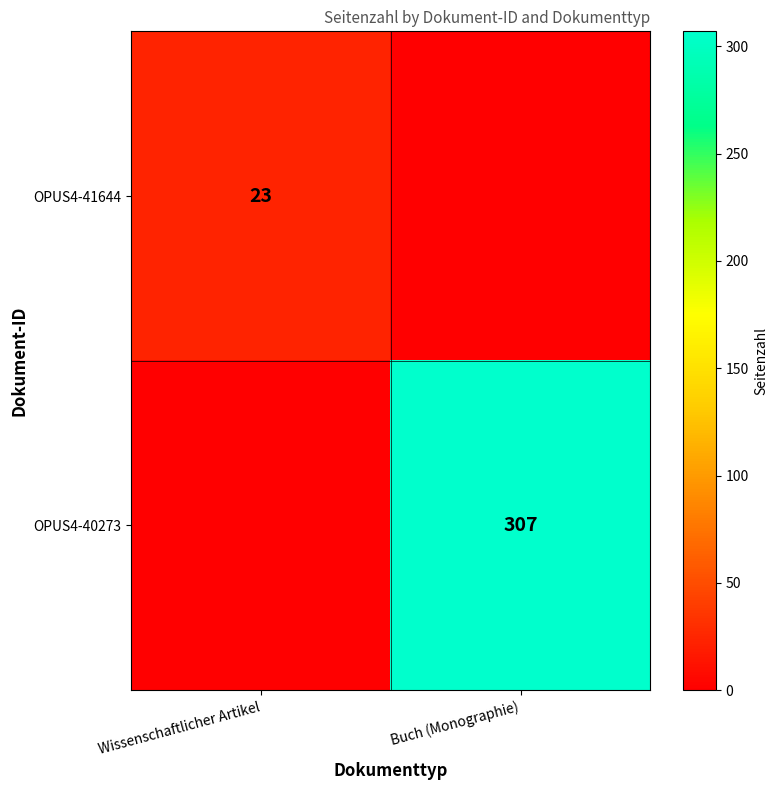

The OPUS4-41644 series shows 41 at Wissenschaftlicher Artikel. True or false?

False